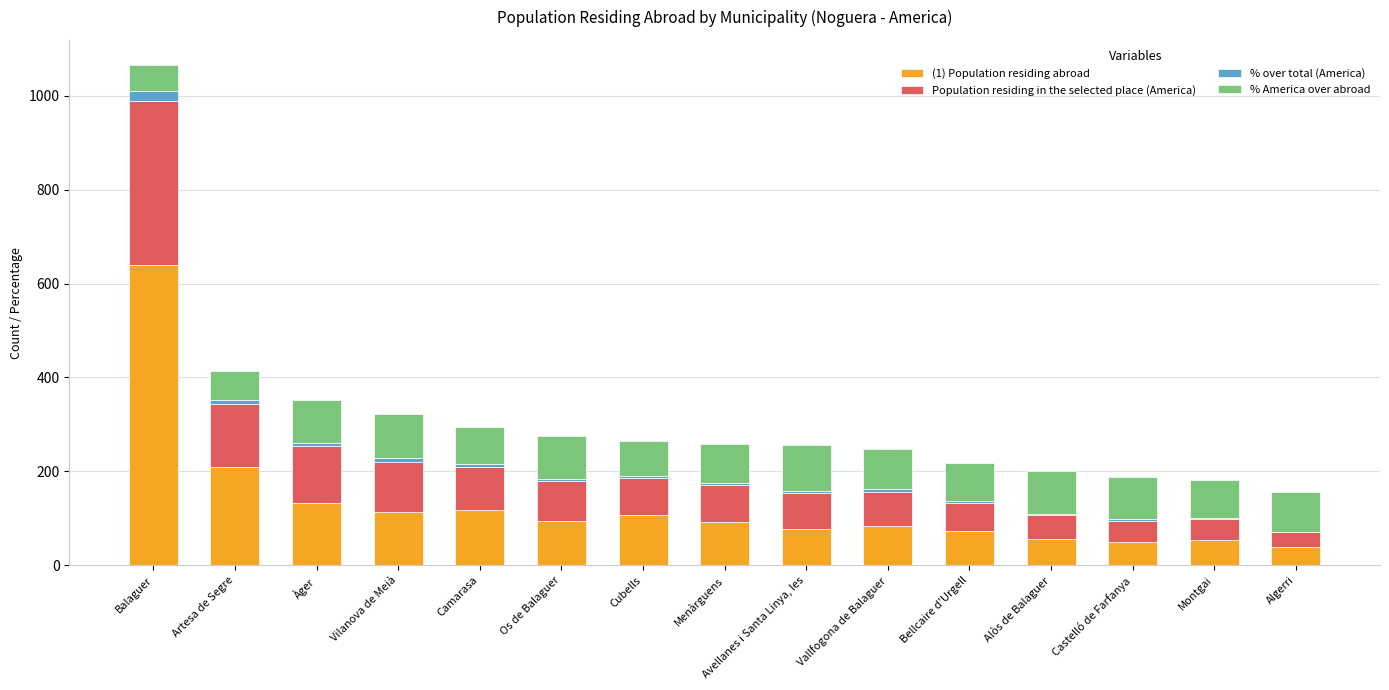

What is the highest value of the (1) Population residing abroad series?

639.0